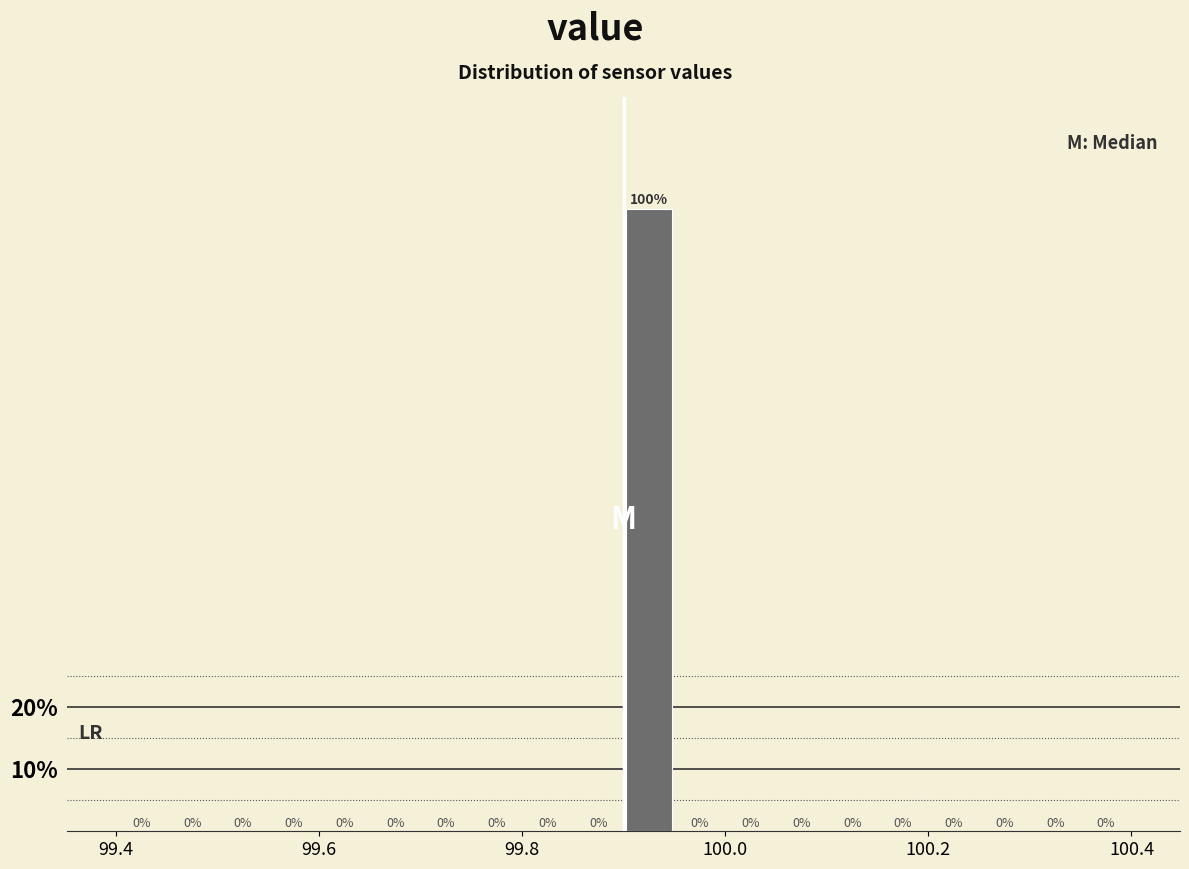

Around what value on the x-axis is the tallest bar? Give the approximate position of its centre, as read against the axis.

99.92